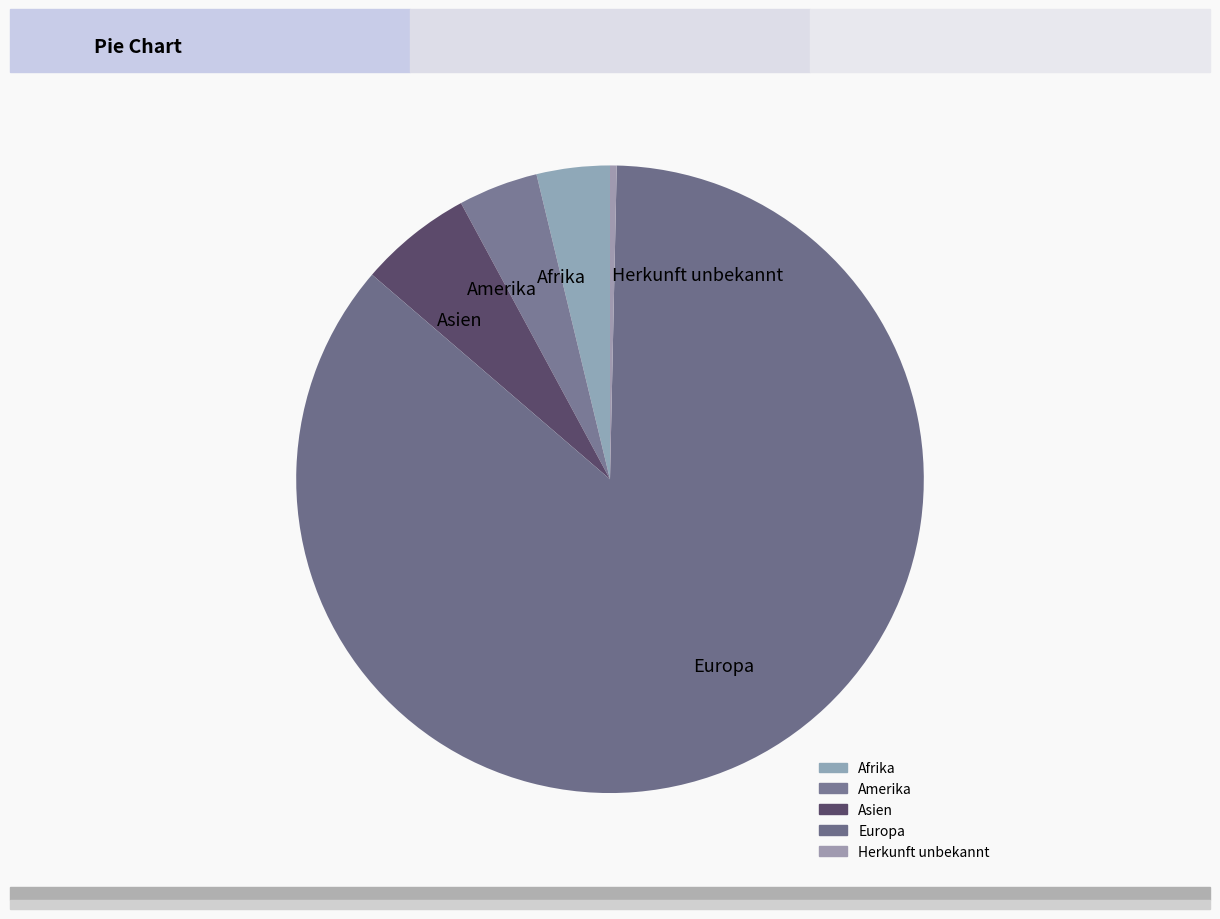

Do Herkunft unbekannt and Afrika together represent more than half of the pie?

No